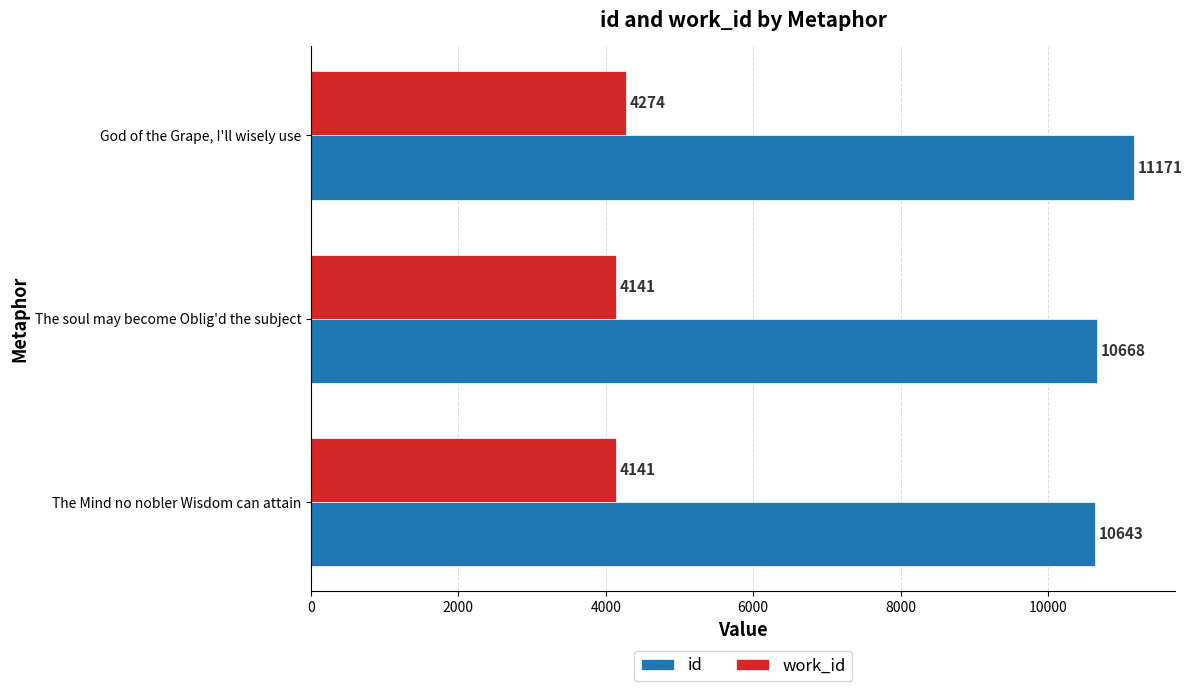

What value does the id series have at God of the Grape, I'll wisely use, to the nearest 50?

11150